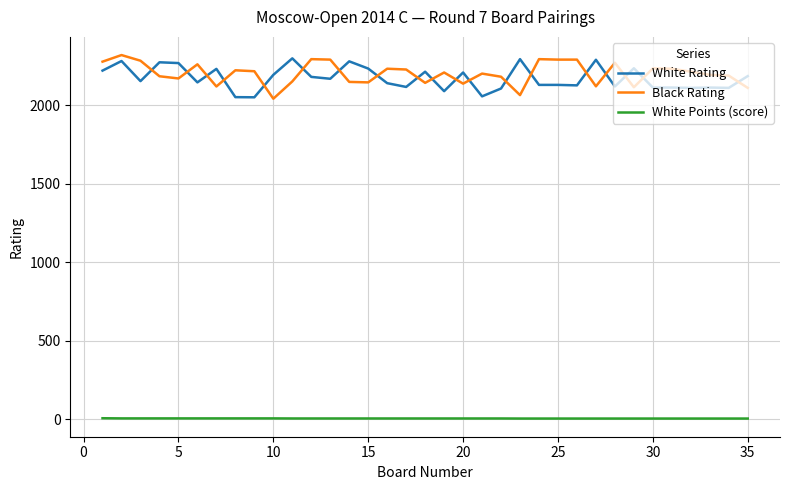

Which series has the largest total across all categories?

Black Rating